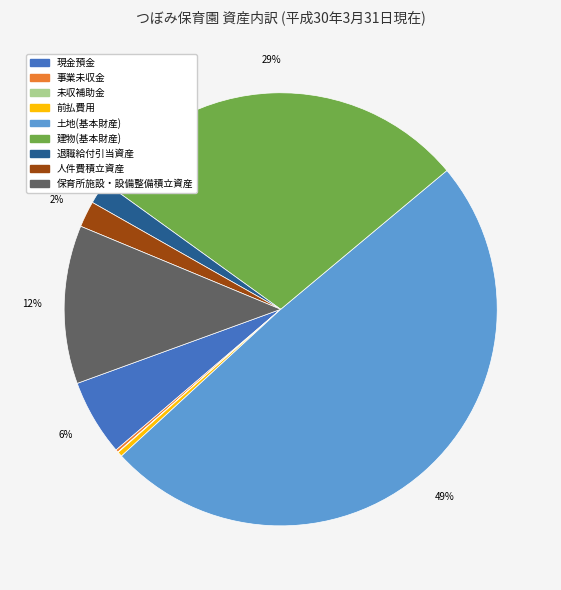

Is it true that 建物(基本財産) is 29% of the pie?

True